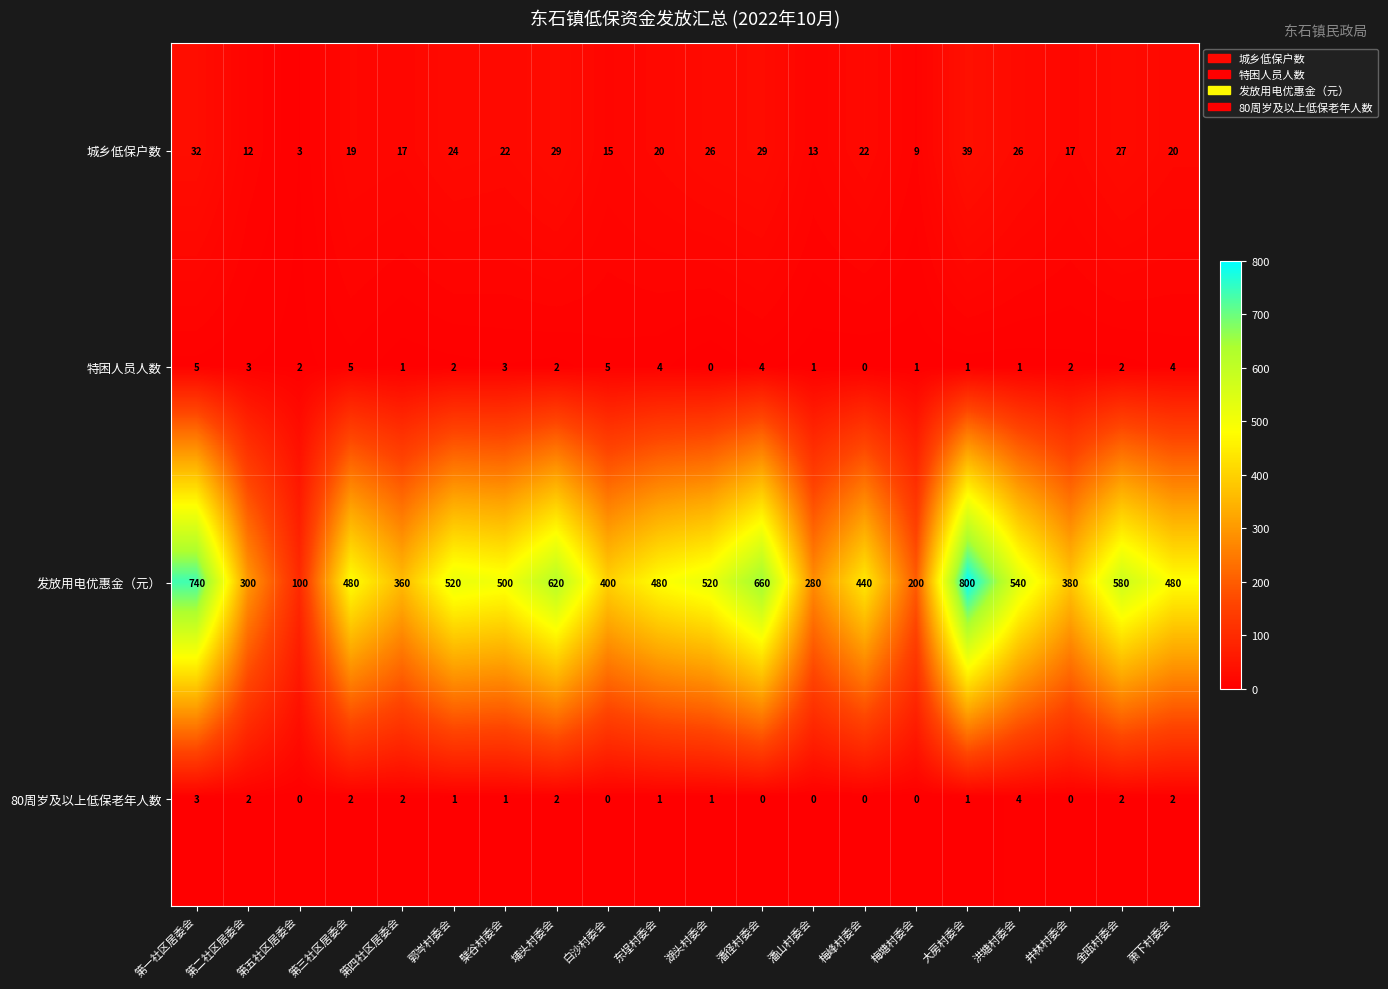

Rank the series at 第一社区居委会 from lowest to highest value.

80周岁及以上低保老年人数, 特困人员人数, 城乡低保户数, 发放用电优惠金（元）